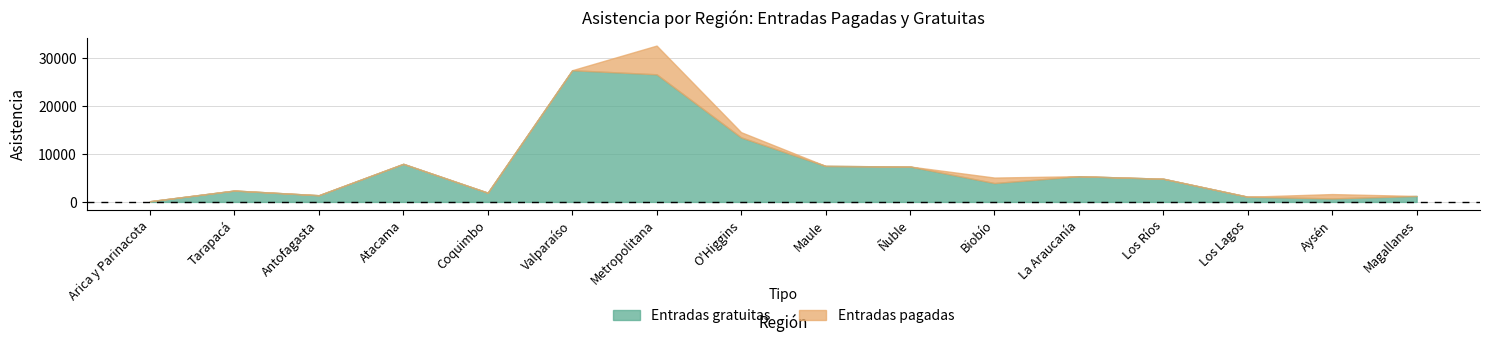

Which series has the largest total across all categories?

Entradas gratuitas